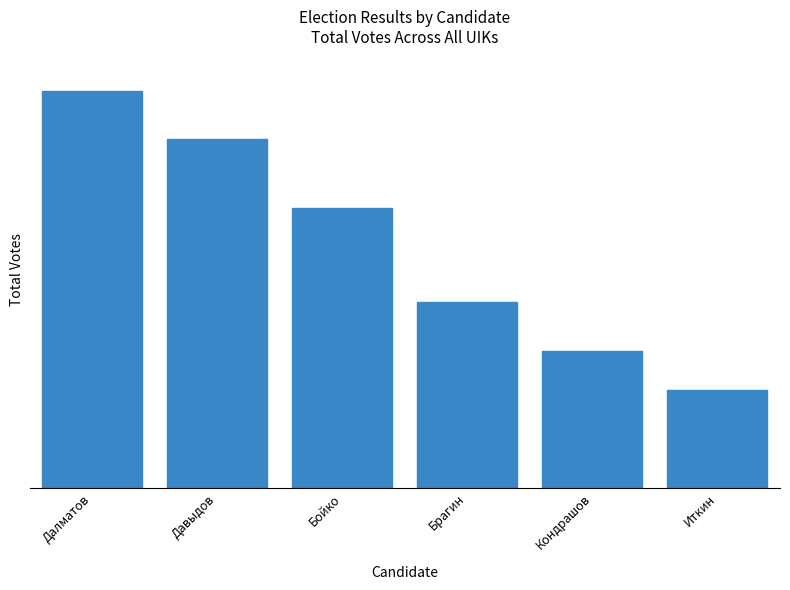

How many data points are less than 969?

3